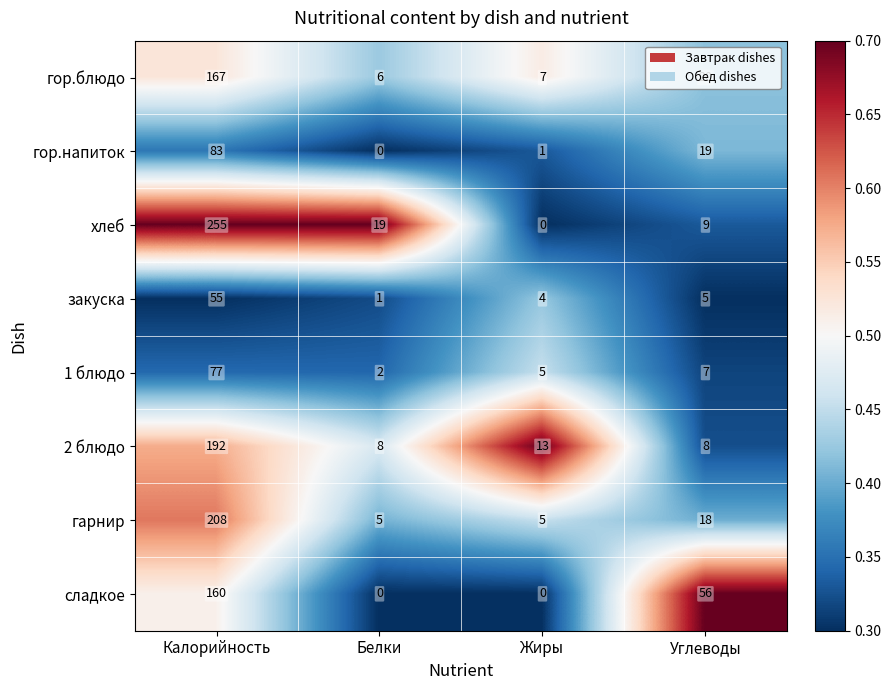

The value of закуска at Калорийность is 55. True or false?

True